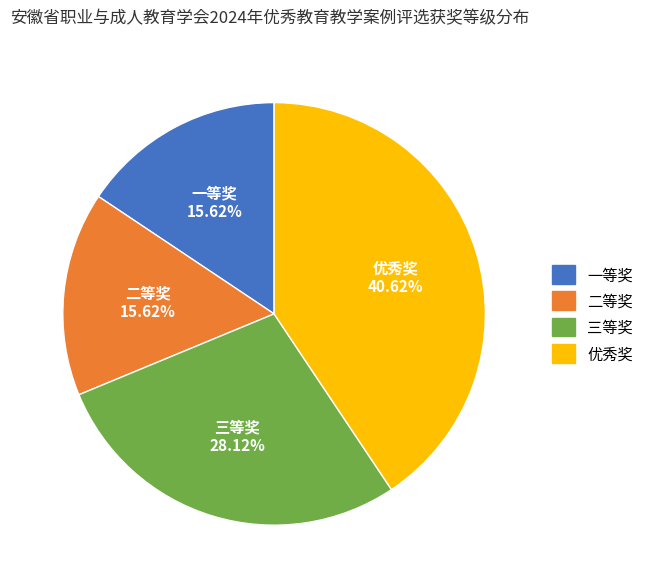

Combined, do 一等奖 and 二等奖 account for over 50%?

No